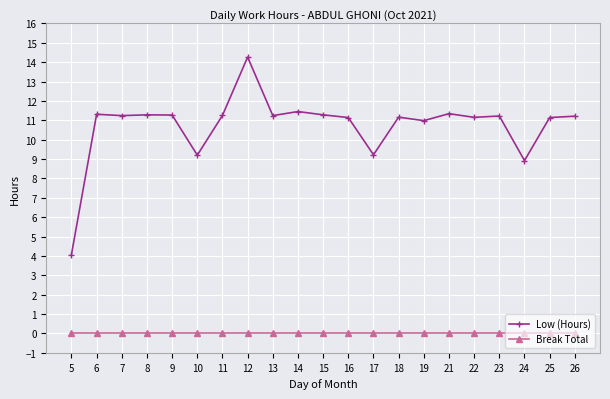

How many lines are shown in the chart?

2